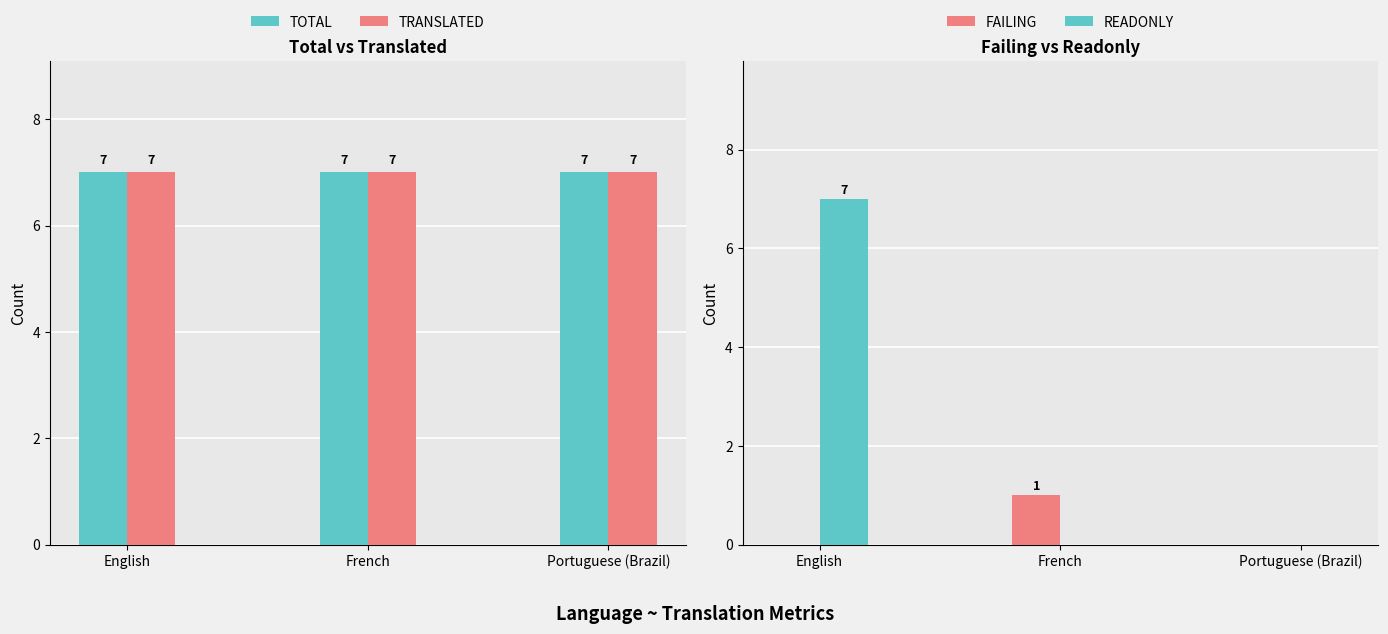

Reading left to right, what are all the values shown in this chart?

total: English=7	French=7	Portuguese (Brazil)=7
translated: English=7	French=7	Portuguese (Brazil)=7
failing: English=0	French=1	Portuguese (Brazil)=0
readonly: English=7	French=0	Portuguese (Brazil)=0